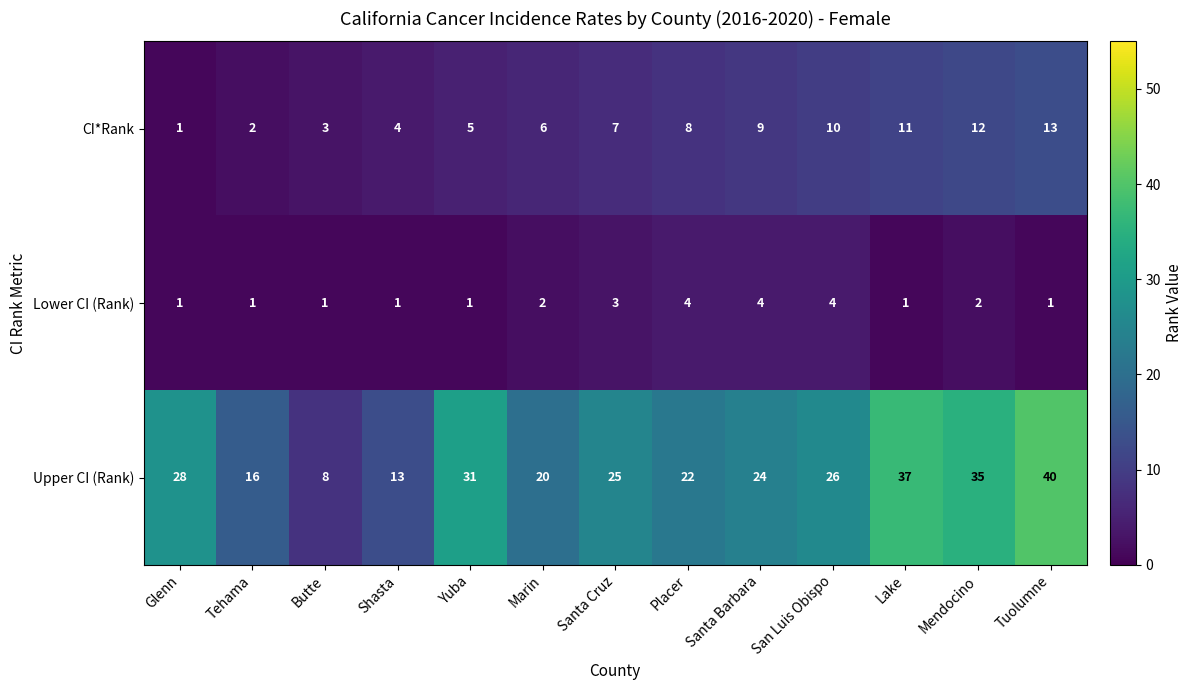

What is the difference between the maximum and minimum values in the Lower CI (Rank) series?

3